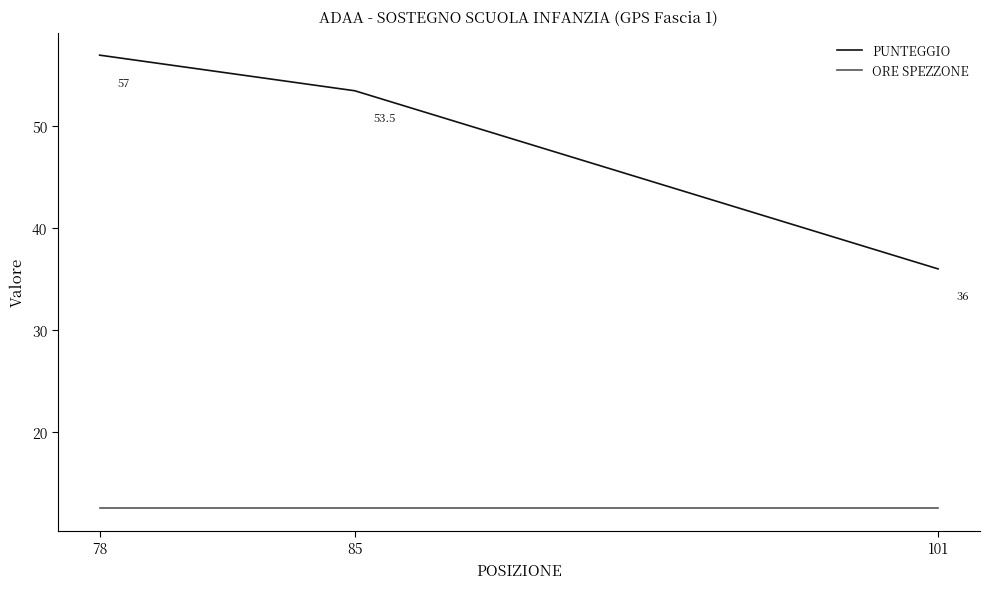

Rank the series by their maximum value, from highest to lowest.

PUNTEGGIO, ORE SPEZZONE